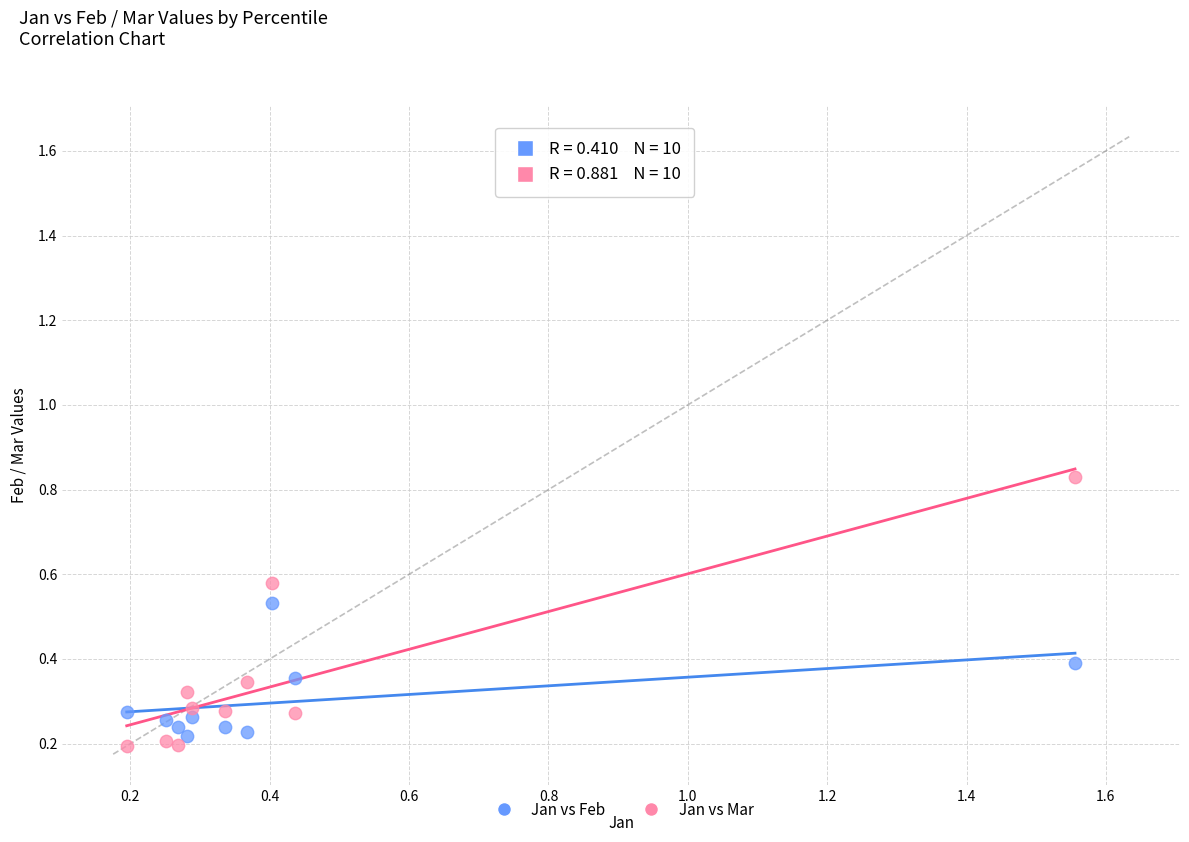

Which series has the largest Y range (max minus min)?

Jan vs Mar